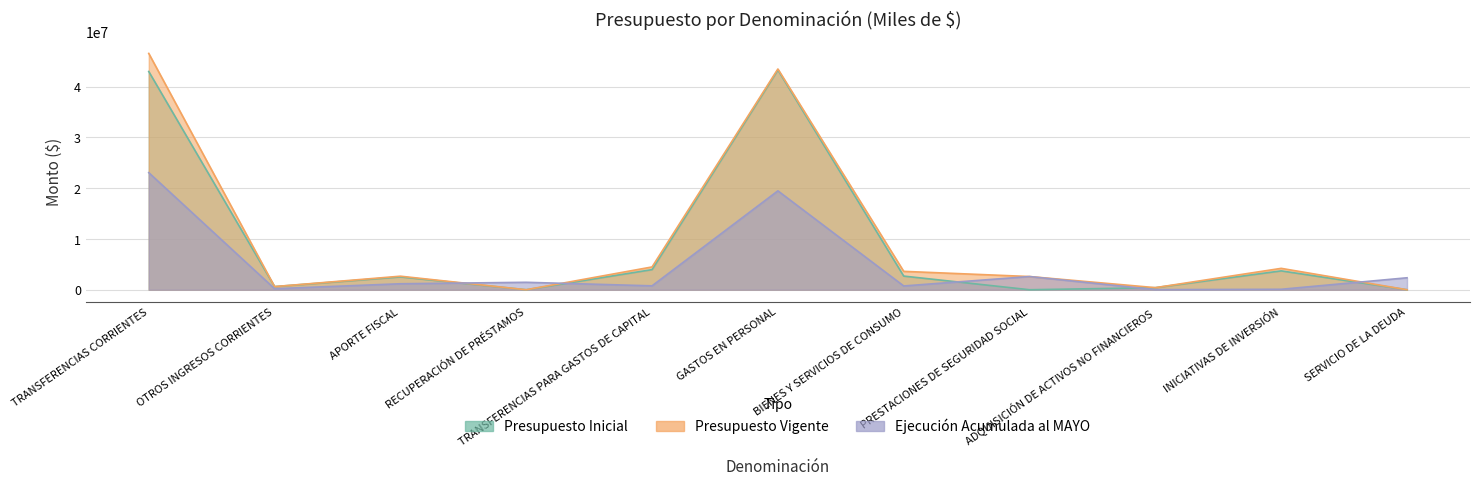

Which has a higher value, TRANSFERENCIAS CORRIENTES or TRANSFERENCIAS PARA GASTOS DE CAPITAL?

TRANSFERENCIAS CORRIENTES